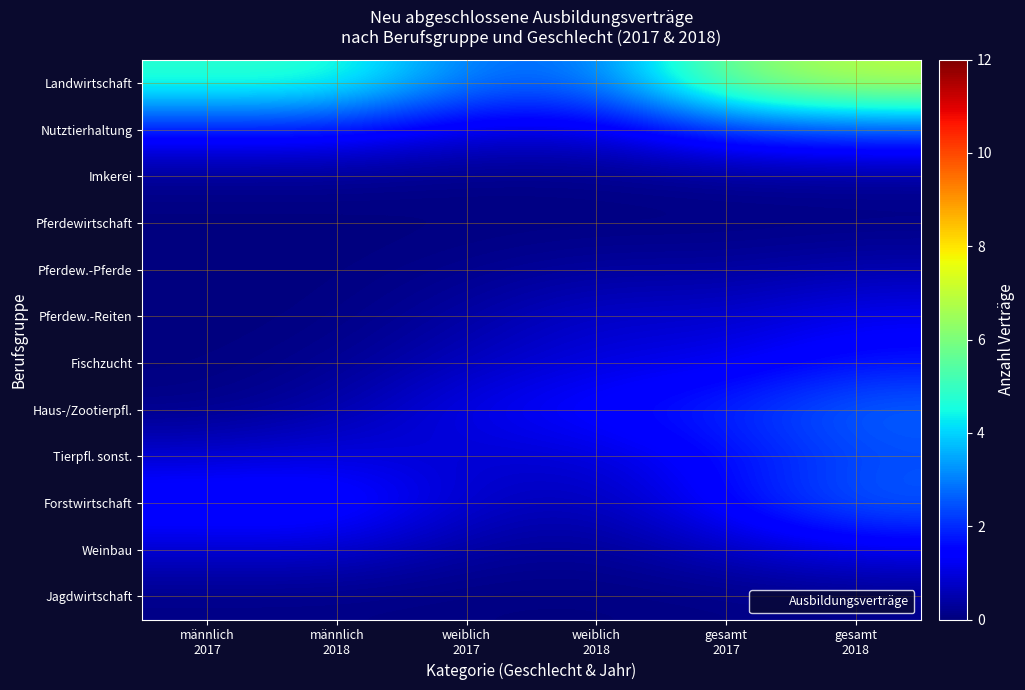

At männlich 2017, list the series in order from smallest to largest.

Pferdew.-Pferde, Pferdew.-Reiten, Pferdewirtschaft, Fischzucht, Jagdwirtschaft, Haus-/Zootierpfl., Imkerei, Weinbau, Tierpfl. sonst., Nutztierhaltung, Forstwirtschaft, Landwirtschaft